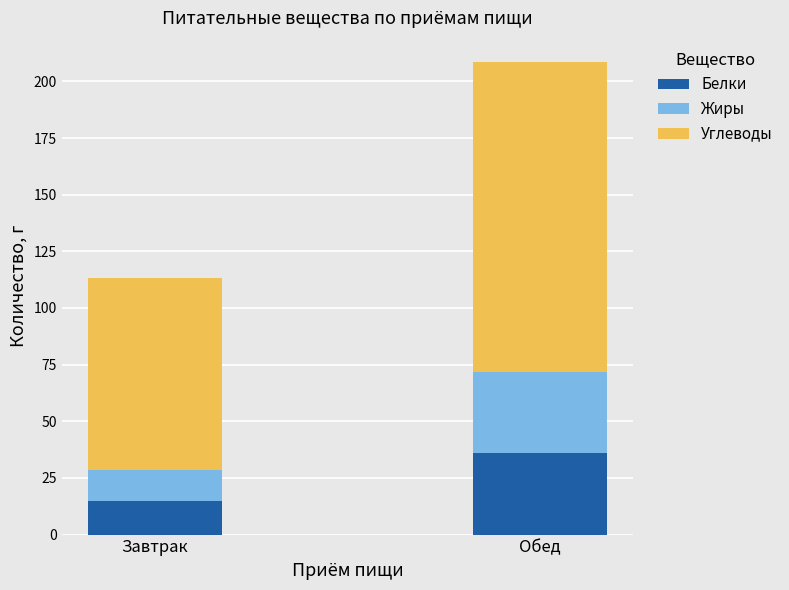

Reading right to left, list the values for the Белки series.

Обед=36.0	Завтрак=14.9